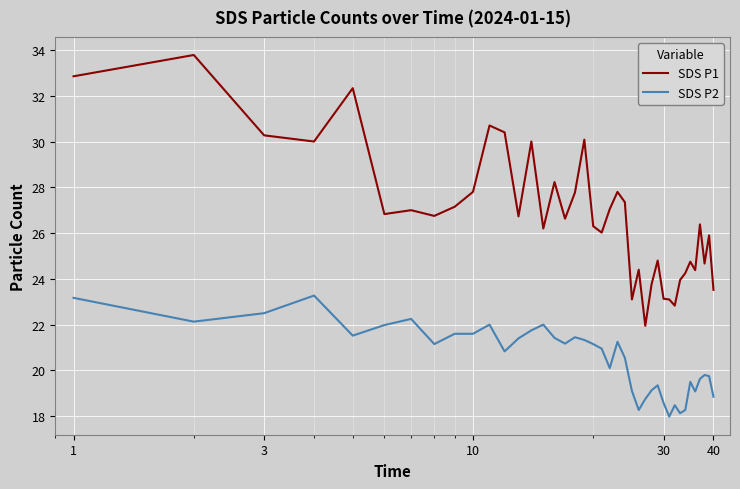

Which series has the widest spread of values?

SDS P1